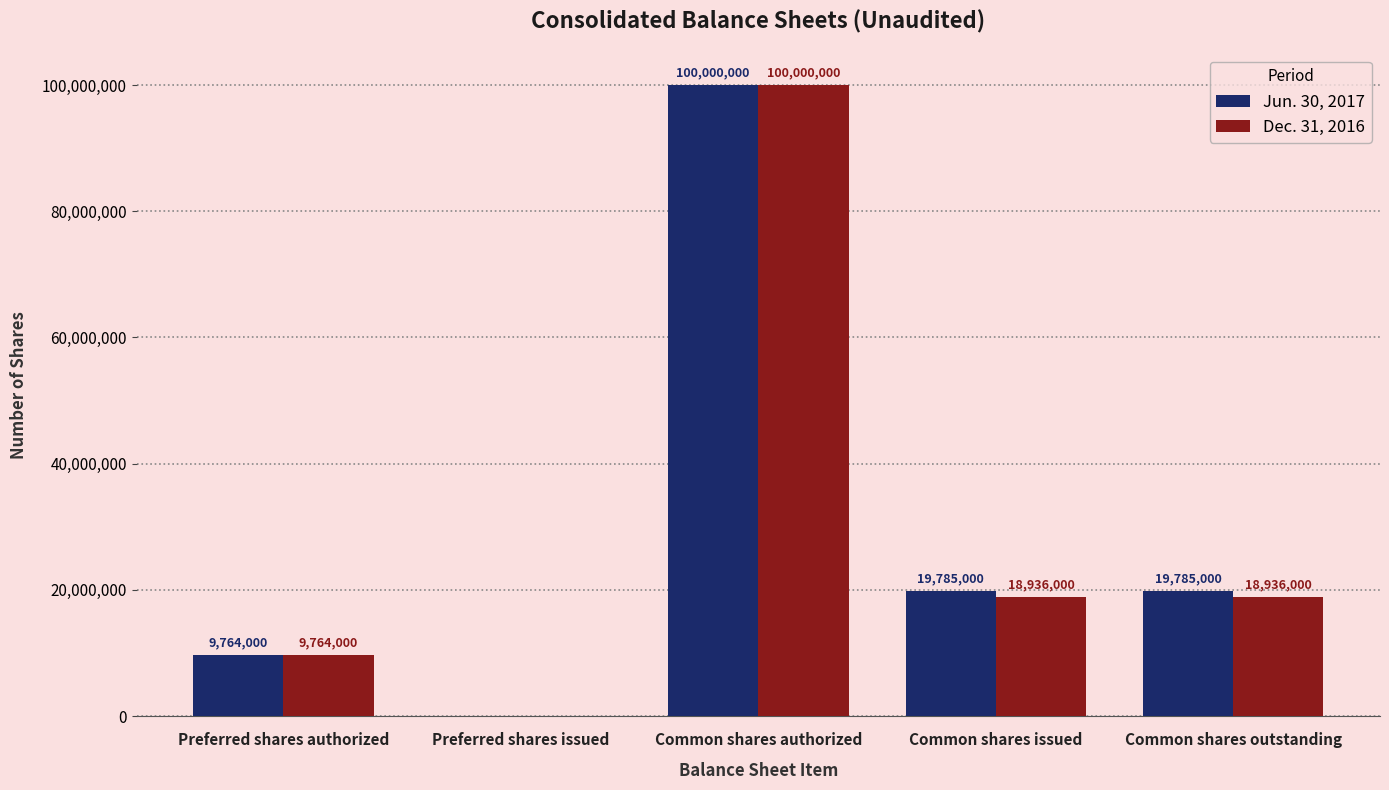

Reading left to right, what are all the values shown in this chart?

Jun. 30, 2017: Preferred shares authorized=9764000	Preferred shares issued=0	Common shares authorized=100000000	Common shares issued=19785000	Common shares outstanding=19785000
Dec. 31, 2016: Preferred shares authorized=9764000	Preferred shares issued=0	Common shares authorized=100000000	Common shares issued=18936000	Common shares outstanding=18936000